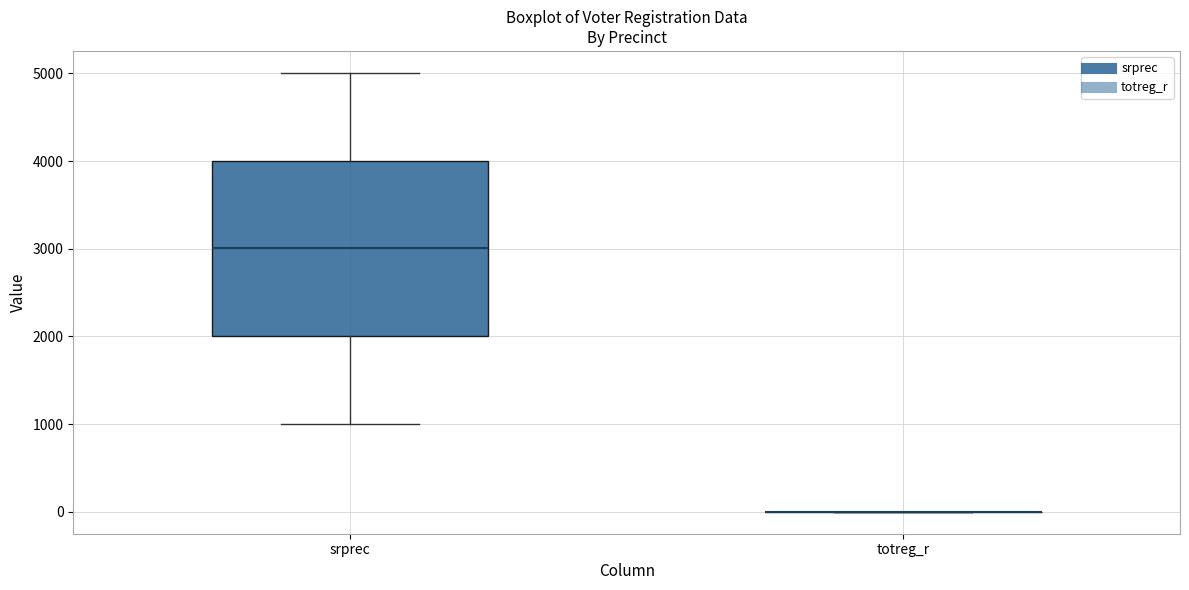

Where is the lower edge of the box for srprec on the y-axis? The values are not printed on the chart, so give them approximately, as read against the axis.

2000